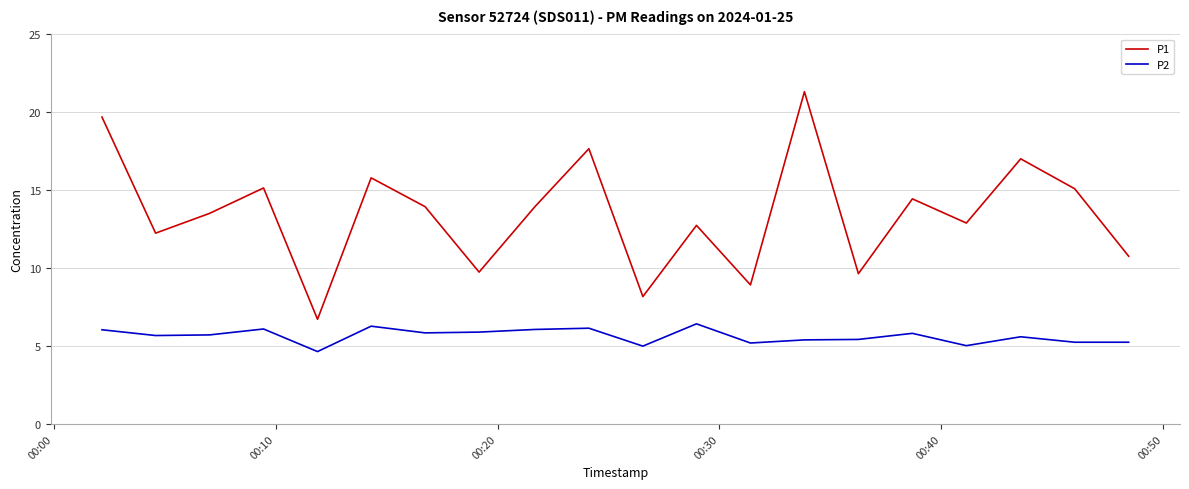

Rank the series by their average value, from highest to lowest.

P1, P2